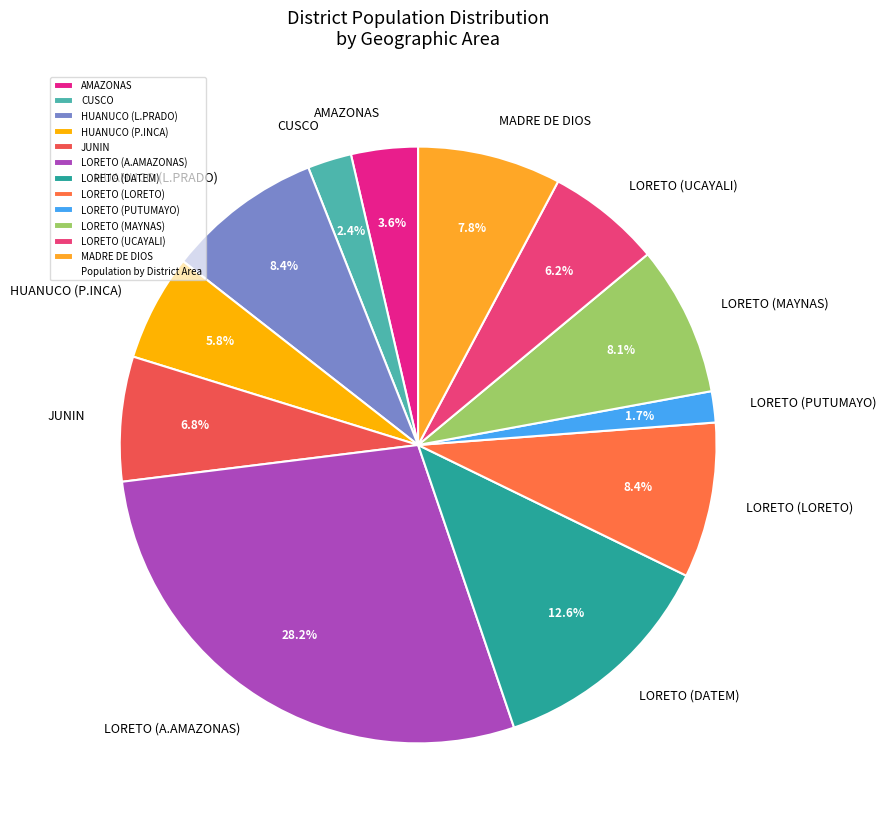

Combined, do LORETO (A.AMAZONAS) and LORETO (PUTUMAYO) account for over 50%?

No